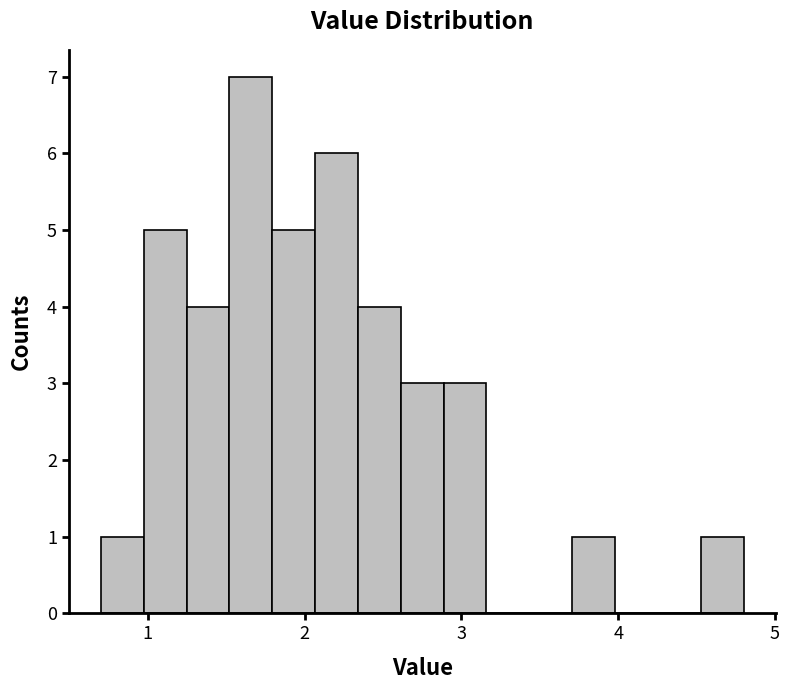

Read against the x-axis, roughly where is the centre of the tallest bar?

1.7